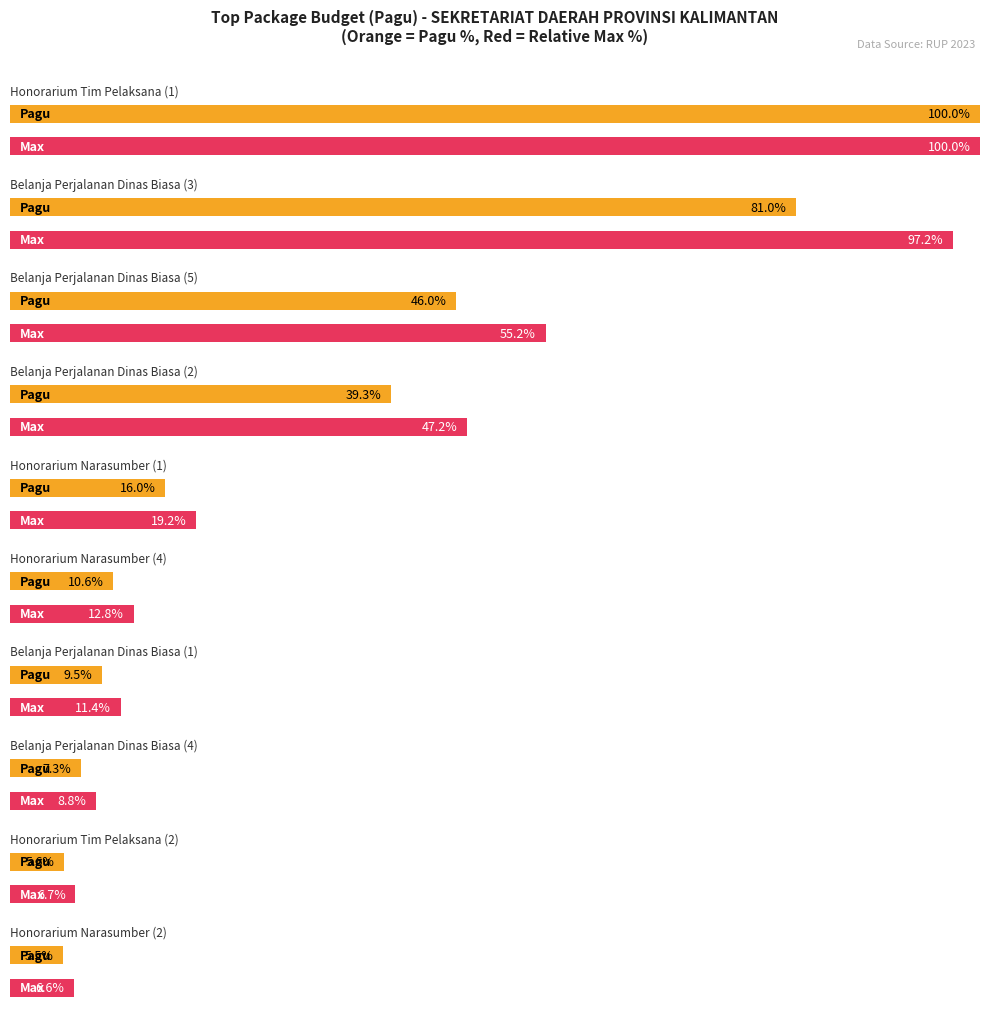

Which category has the highest value across all series?

Honorarium Tim Pelaksana (1)